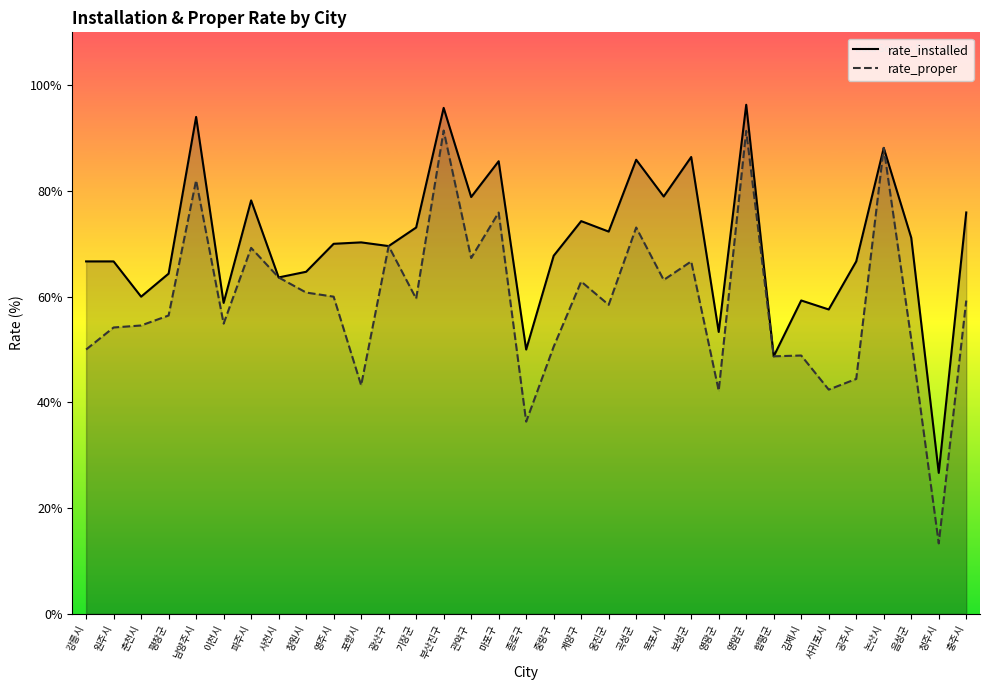

What is the minimum value shown in the chart?

13.3